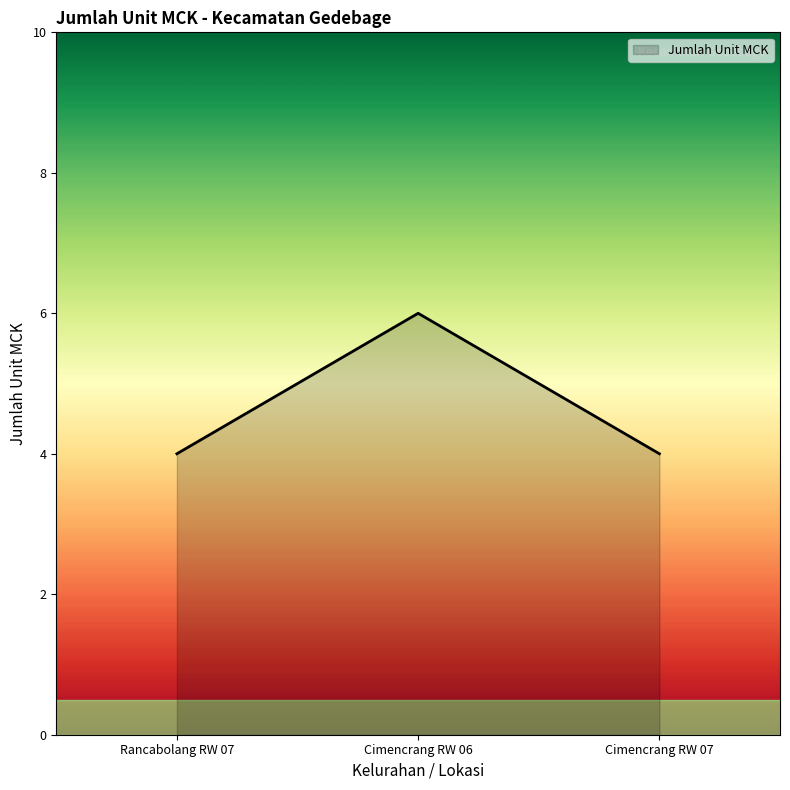

What is the sum of the values at Rancabolang RW 07 and Cimencrang RW 07?

8